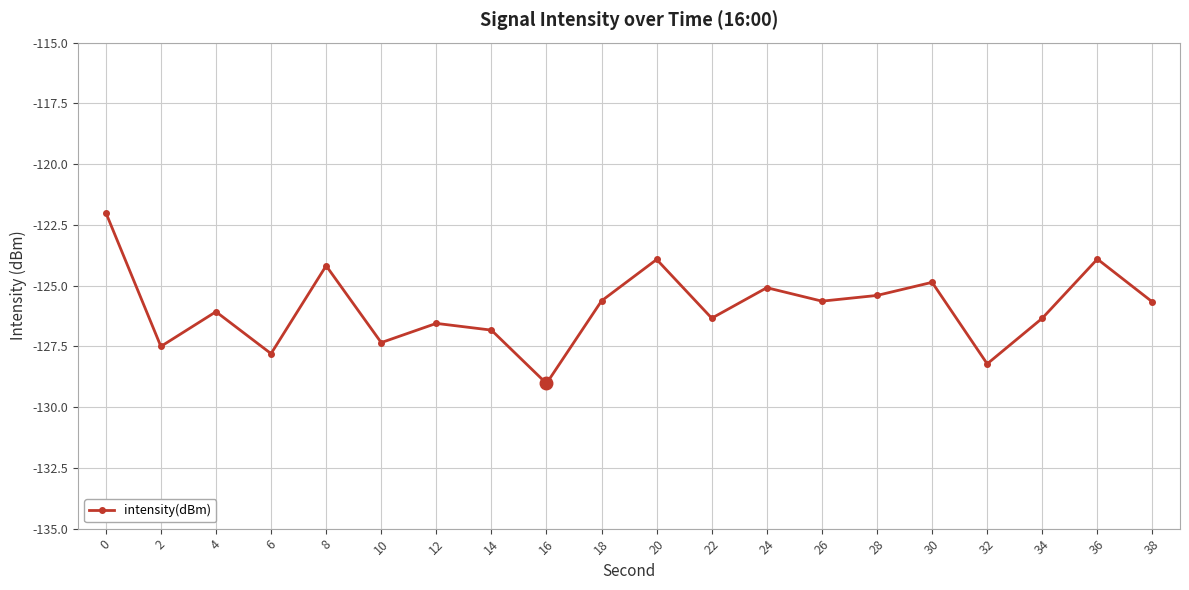

At which category does the data reach its first local valley?

2